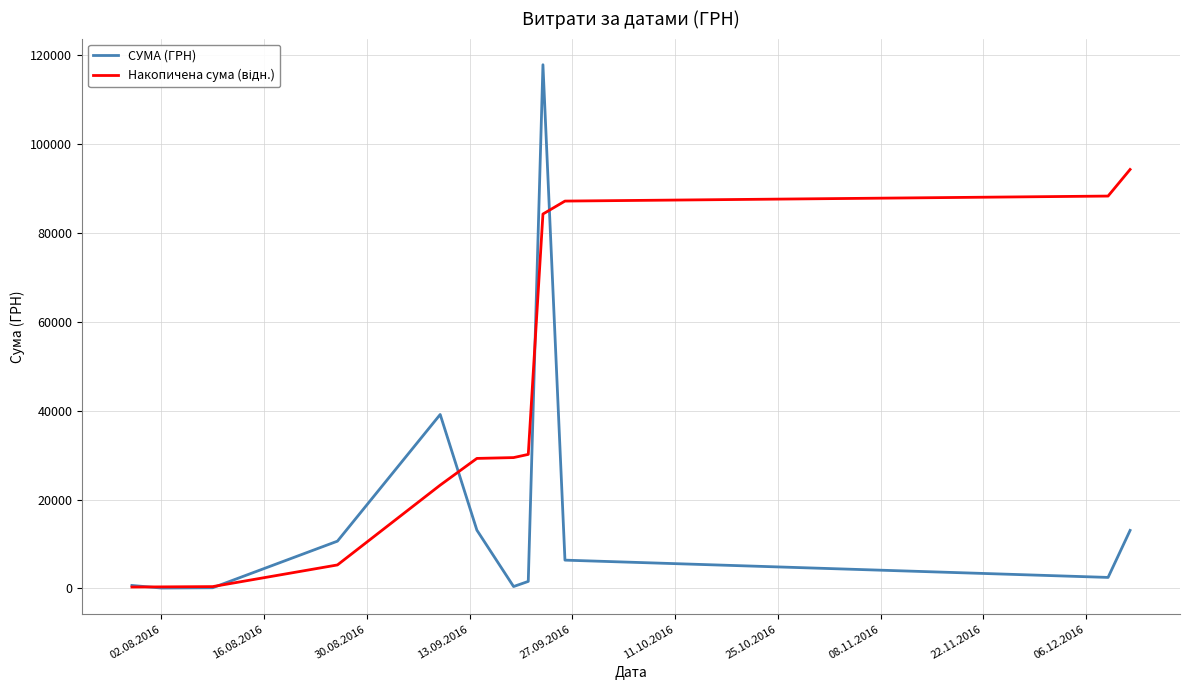

What is the lowest value of the Накопичена сума (відн.) series?

297.6